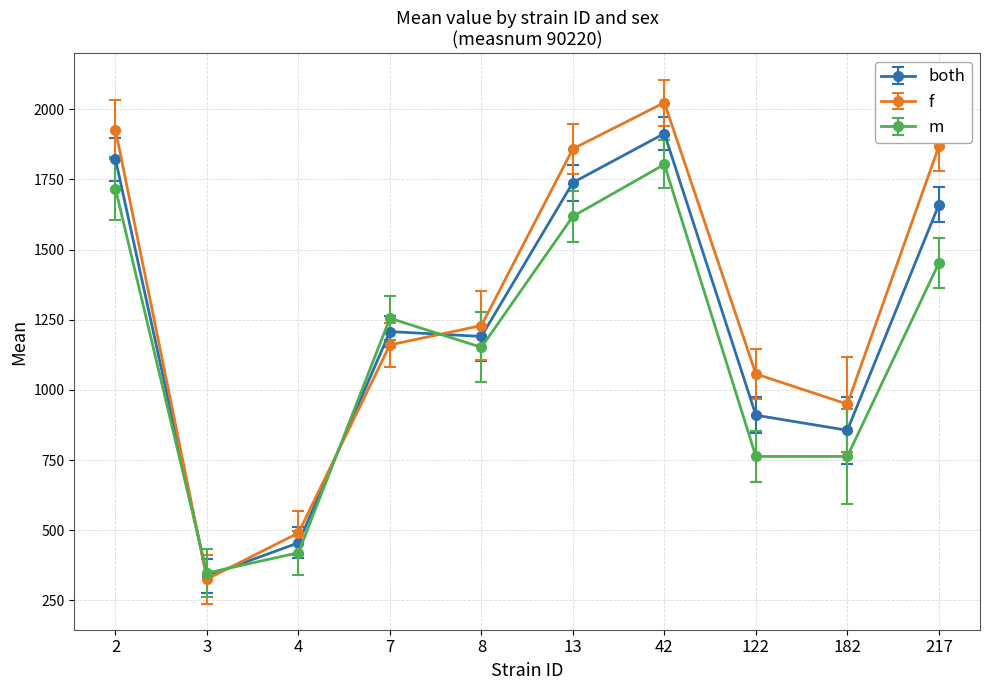

Where does the m series first go above 1255?

2